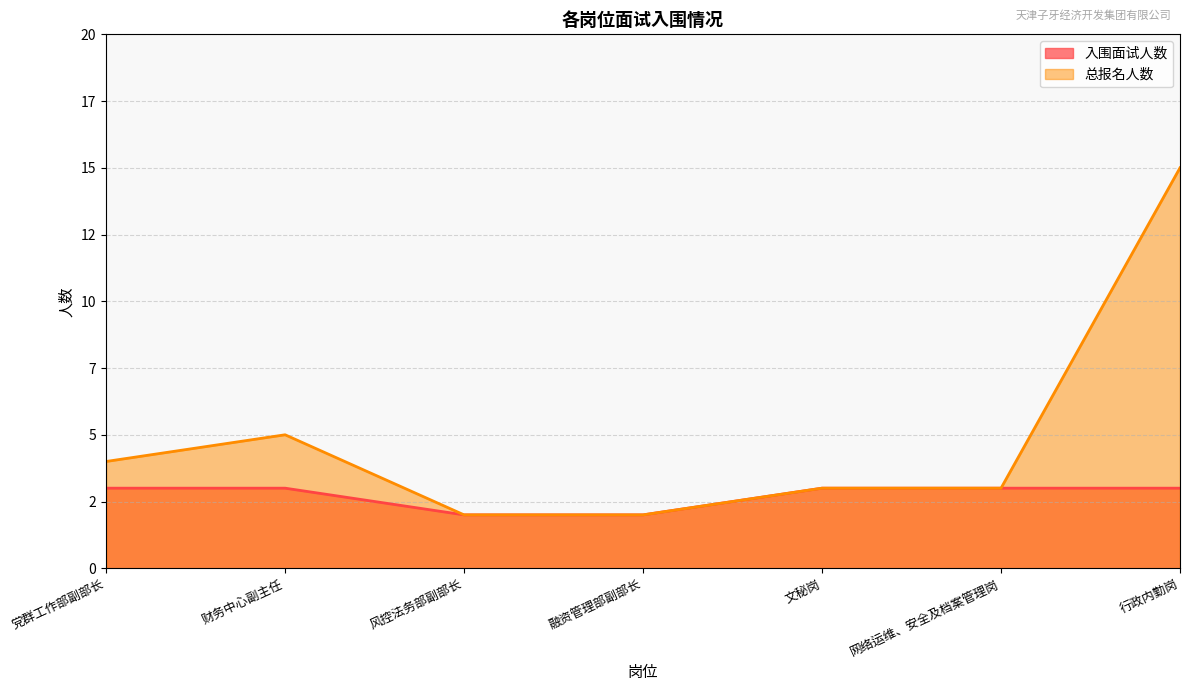

Where is the first local maximum for 总报名人数?

财务中心副主任